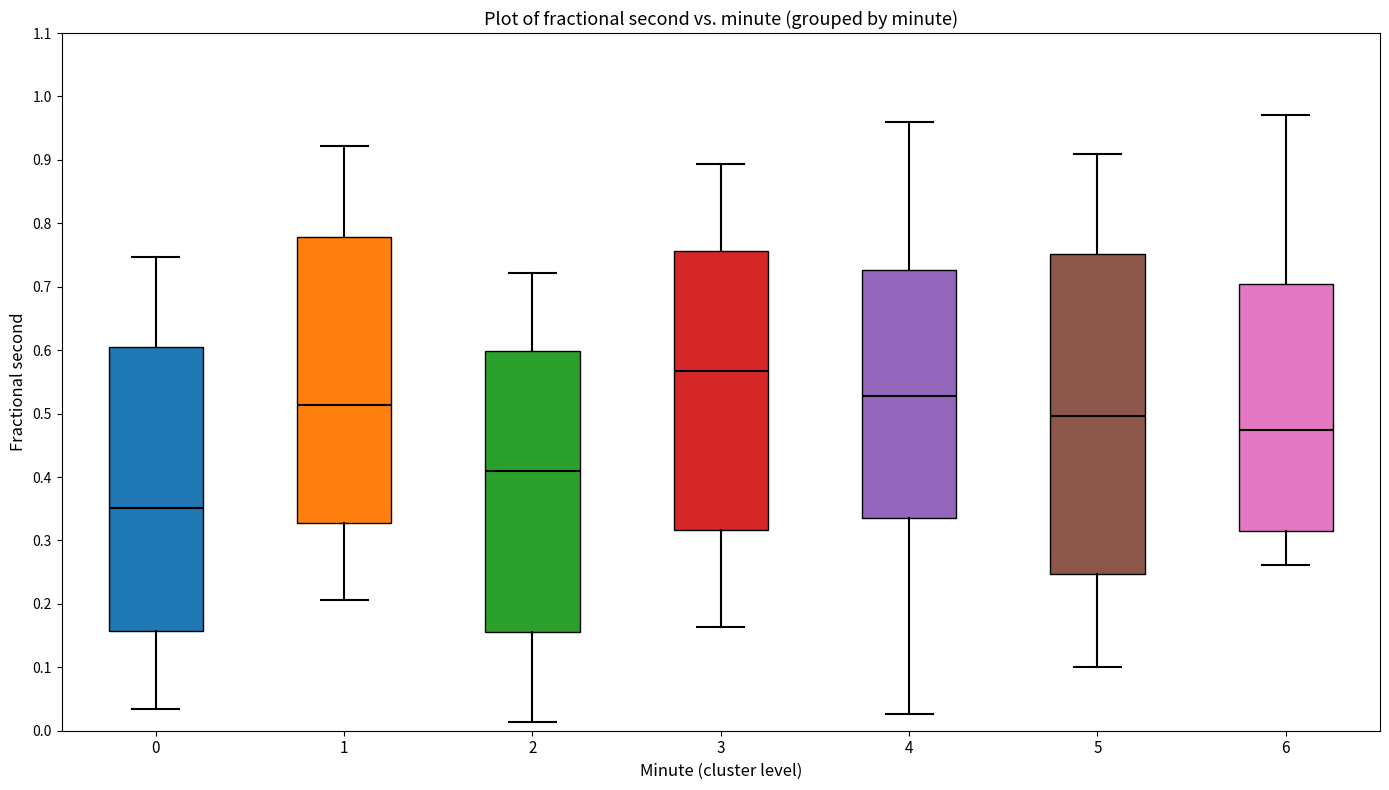

Where does the upper whisker of the box at x = 0 end on the y-axis? The values are not printed on the chart, so give them approximately, as read against the axis.

0.75